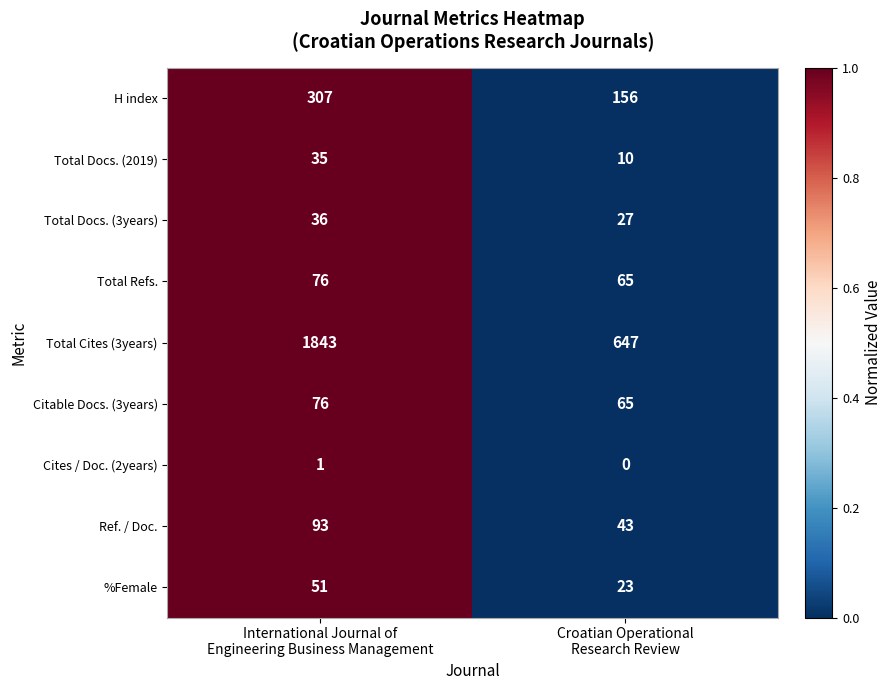

Which series has the largest range (max minus min)?

Total Cites (3years)